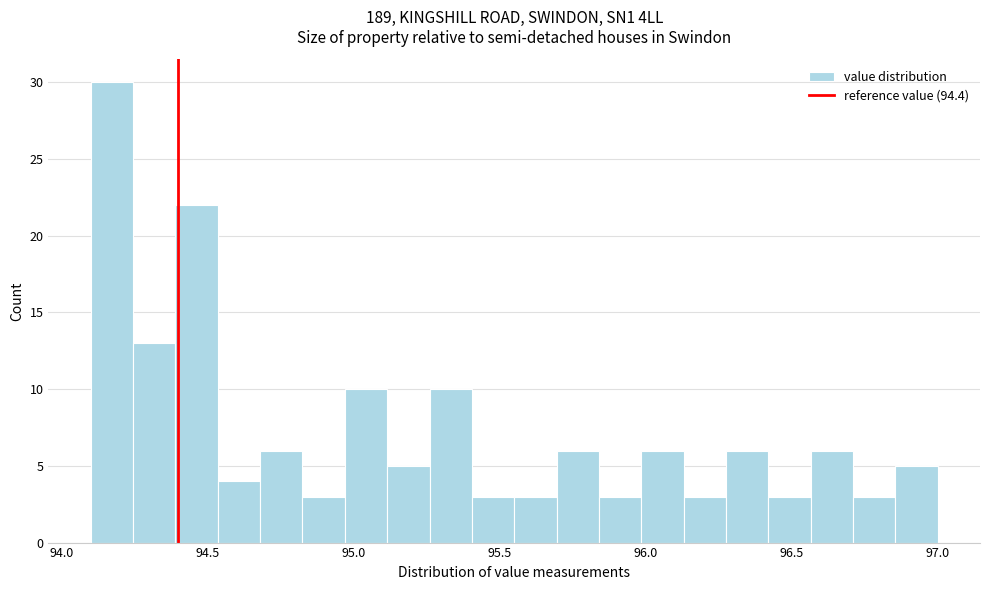

Read against the x-axis, roughly where is the centre of the tallest bar?

94.15